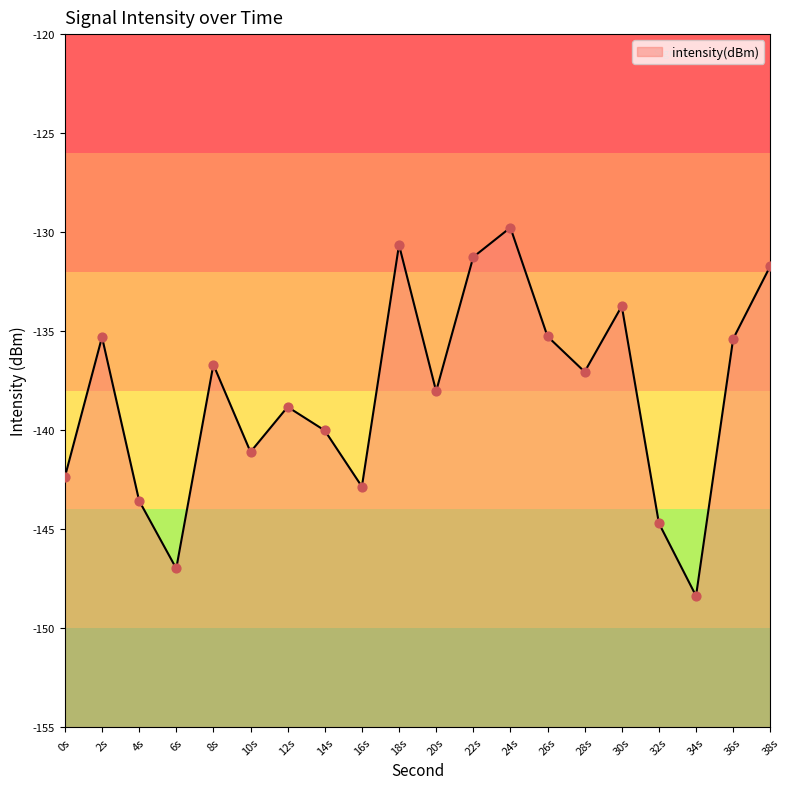

What is the change in value from 22s to 34s?

-17.1